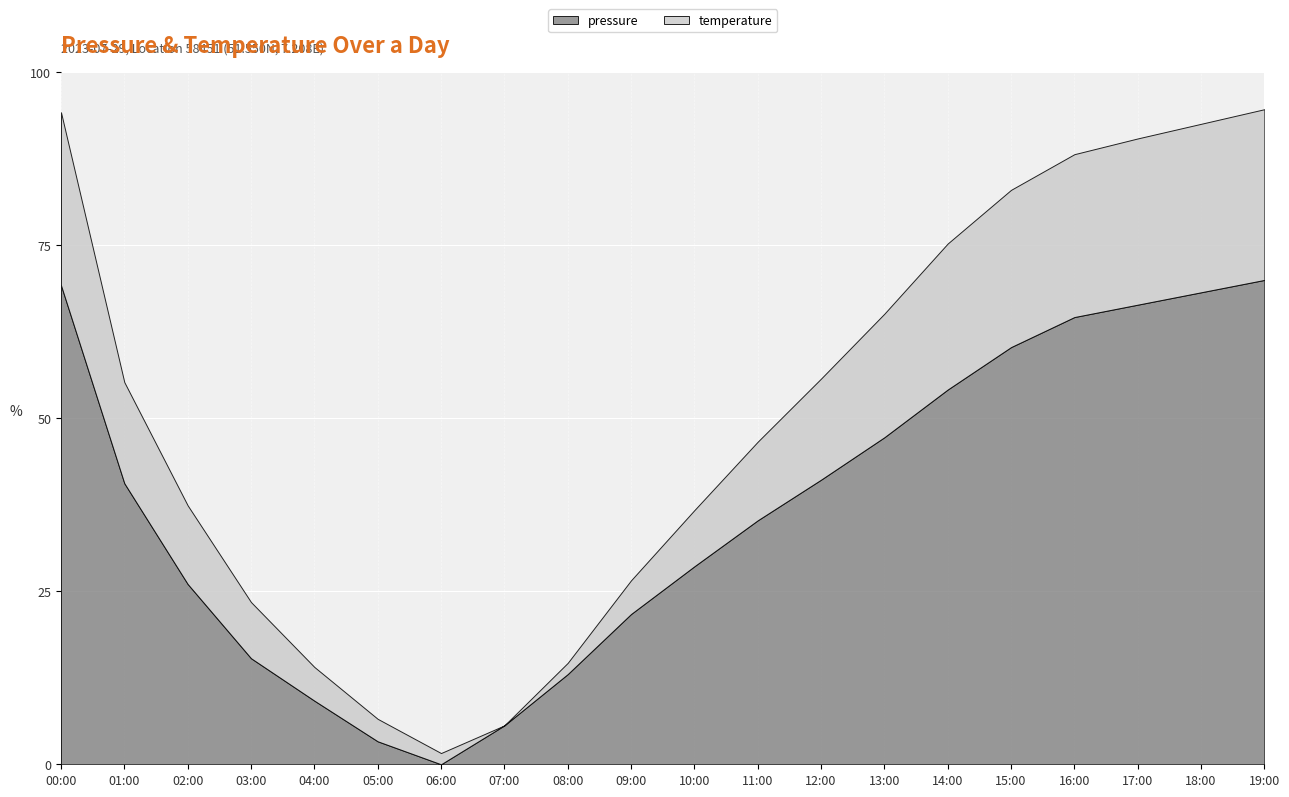

At which label does pressure reach its minimum?

06:00